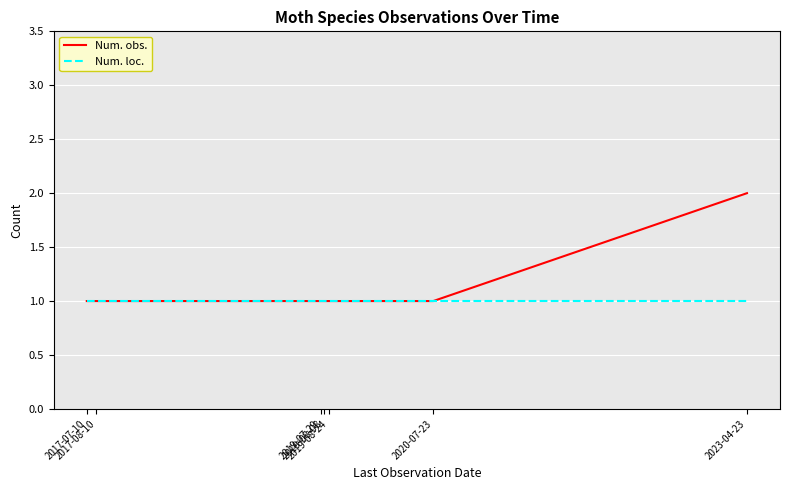

Is it true that Num. obs. equals 3 at 2023-04-23?

False